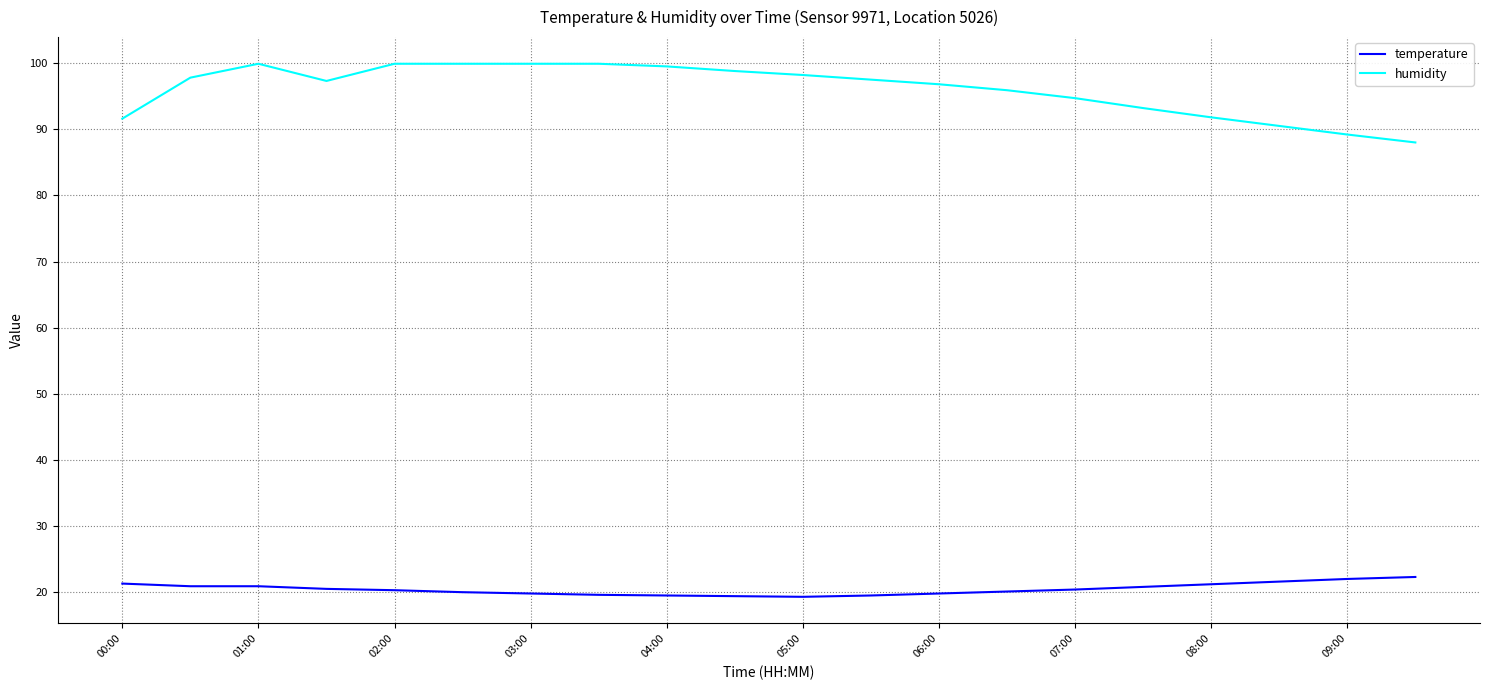

What is the maximum value shown in the chart?

99.9